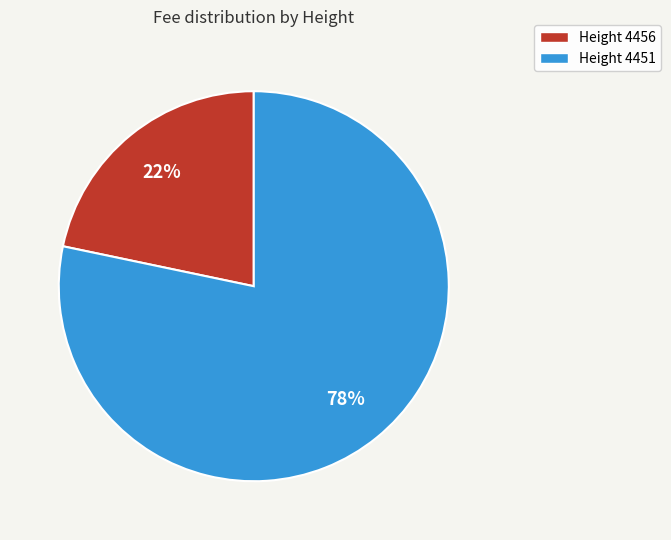

Approximately how many times larger is the value at Height 4456 compared to Height 4451?

0.3